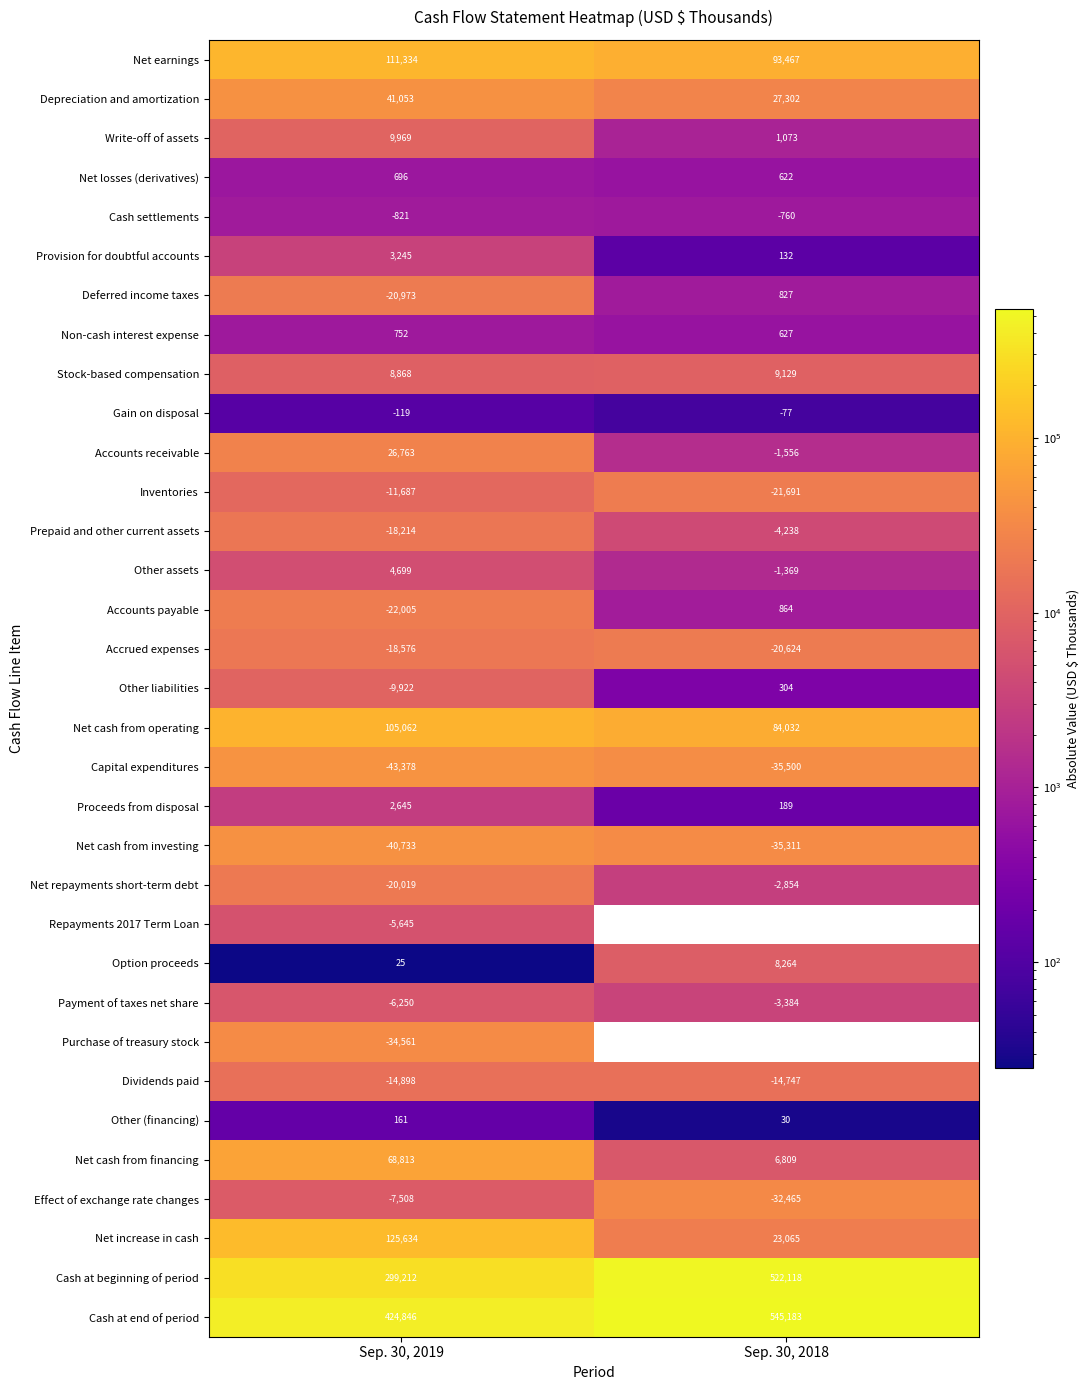

Where is Option proceeds nearest to the value 4144?

Sep. 30, 2019